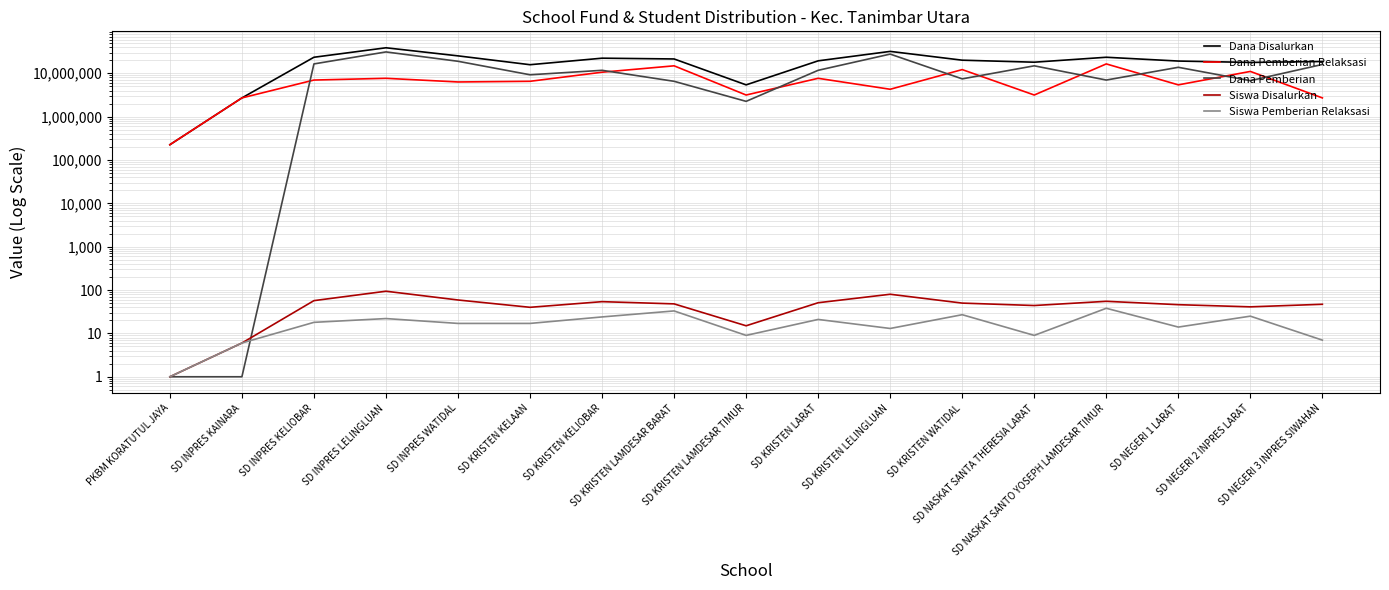

What is the difference between the highest and lowest values at SD NASKAT SANTA THERESIA LARAT?

17999991